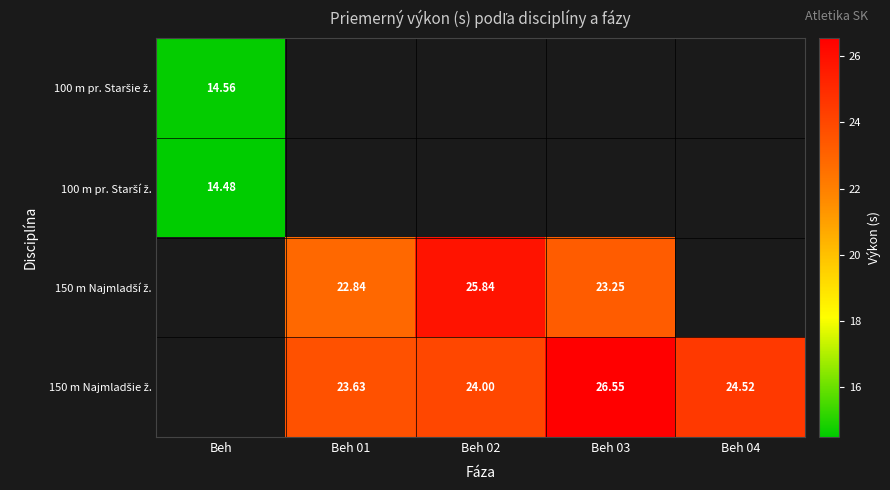

What is the minimum value shown in the chart?

14.5